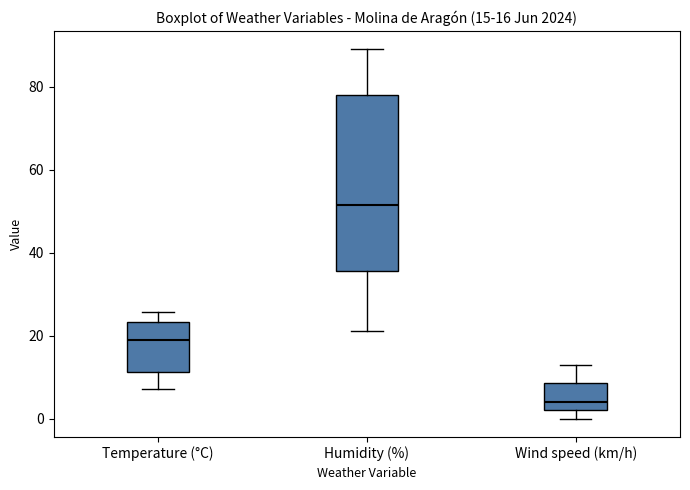

Which box has the highest median line?

Humidity (%)